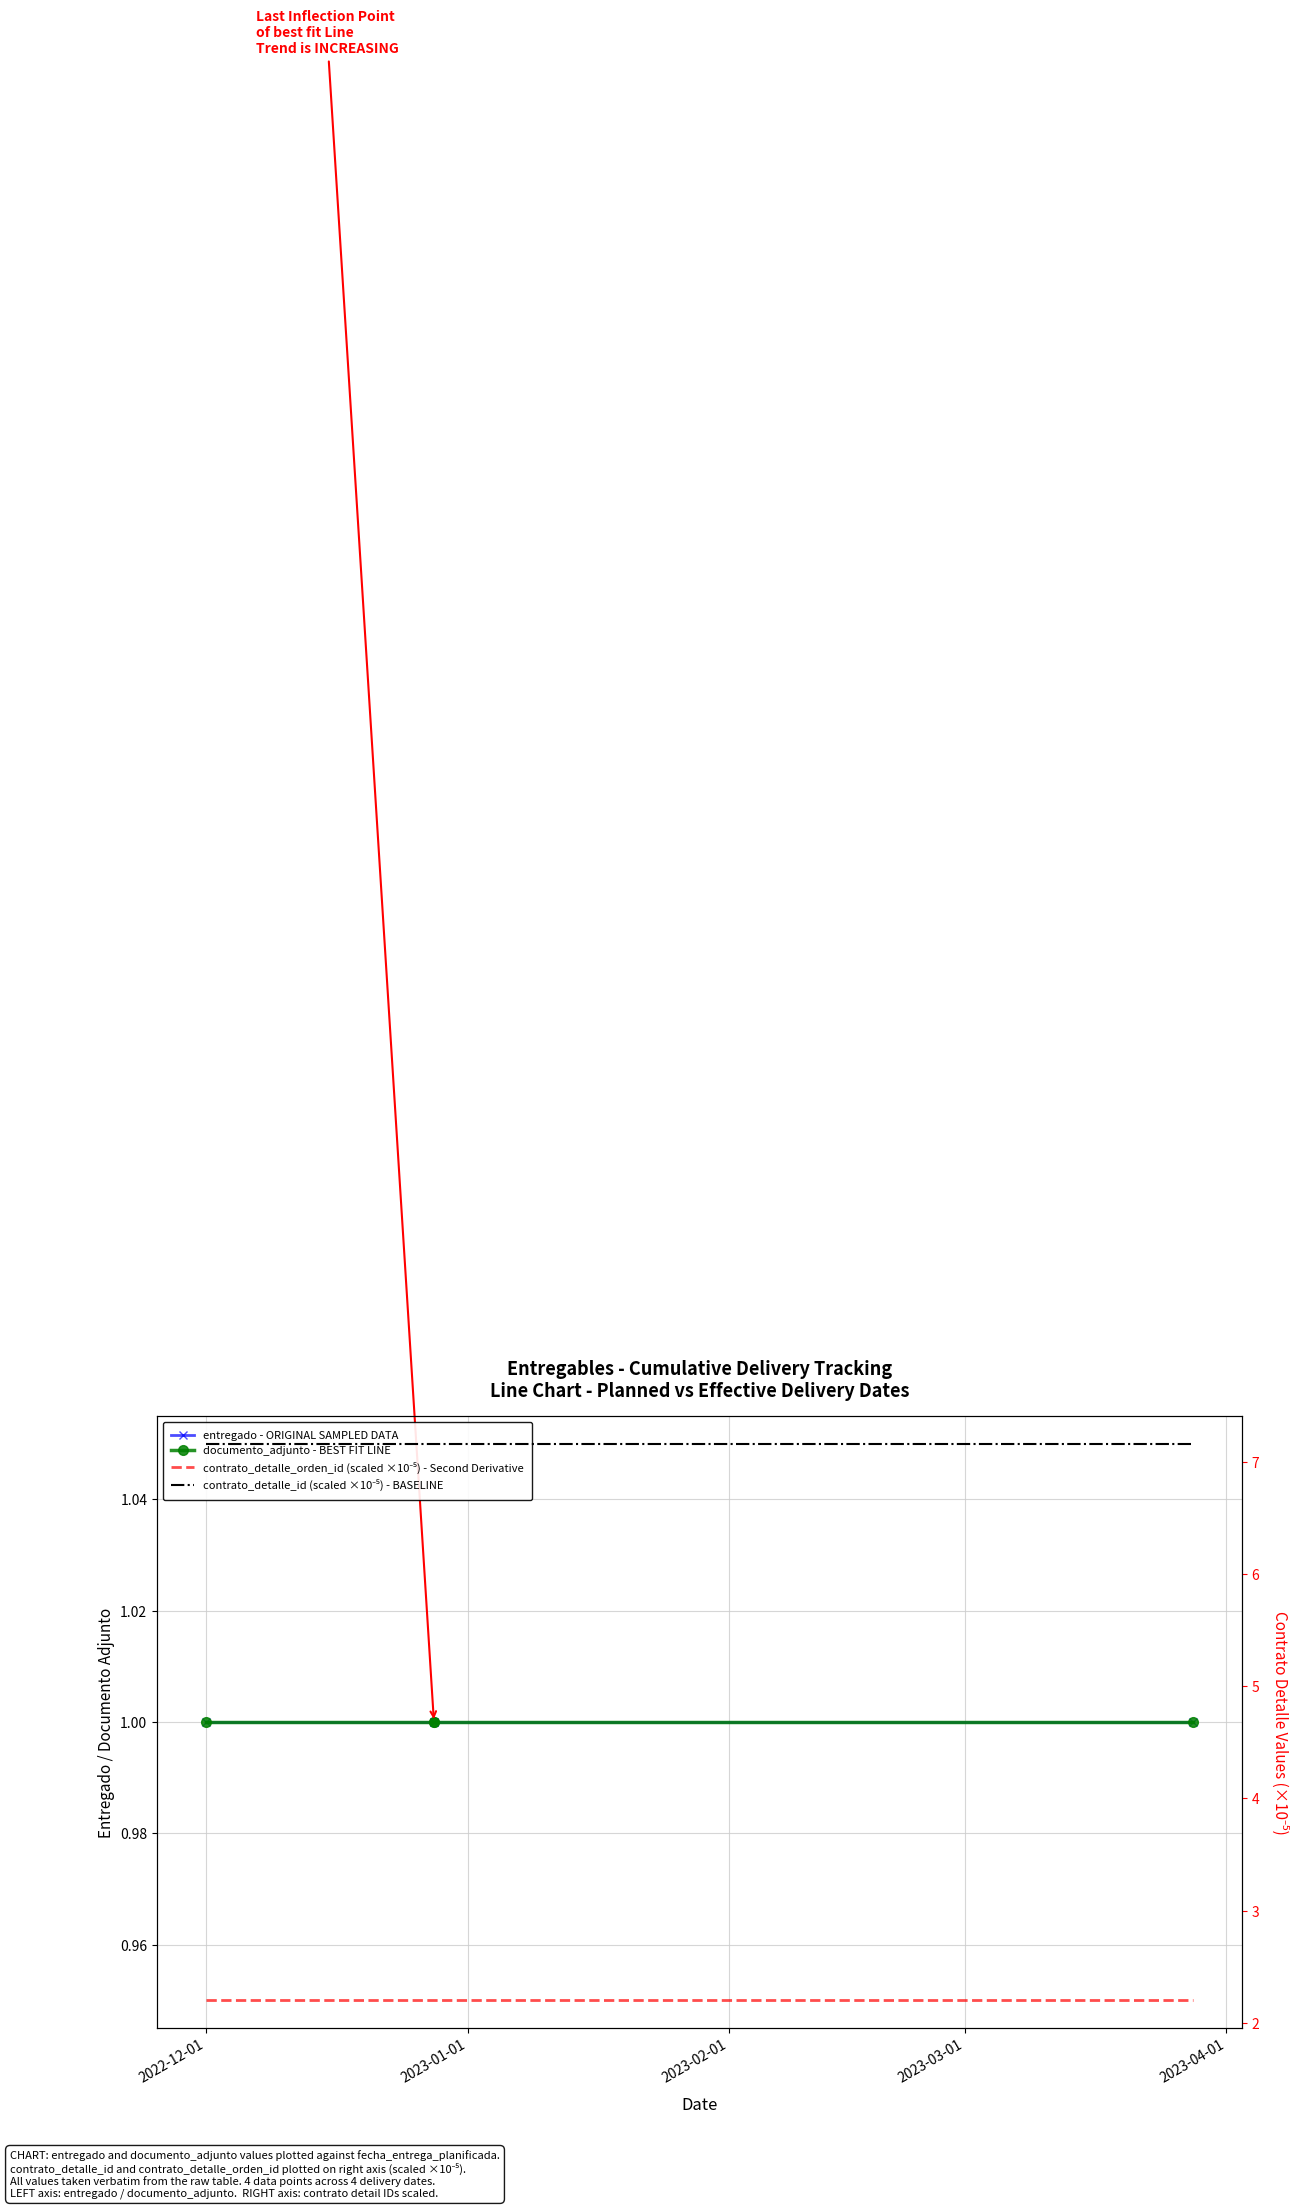

True or false: documento_adjunto - BEST FIT LINE has a value of 1.7 at 2023-01-01.

False